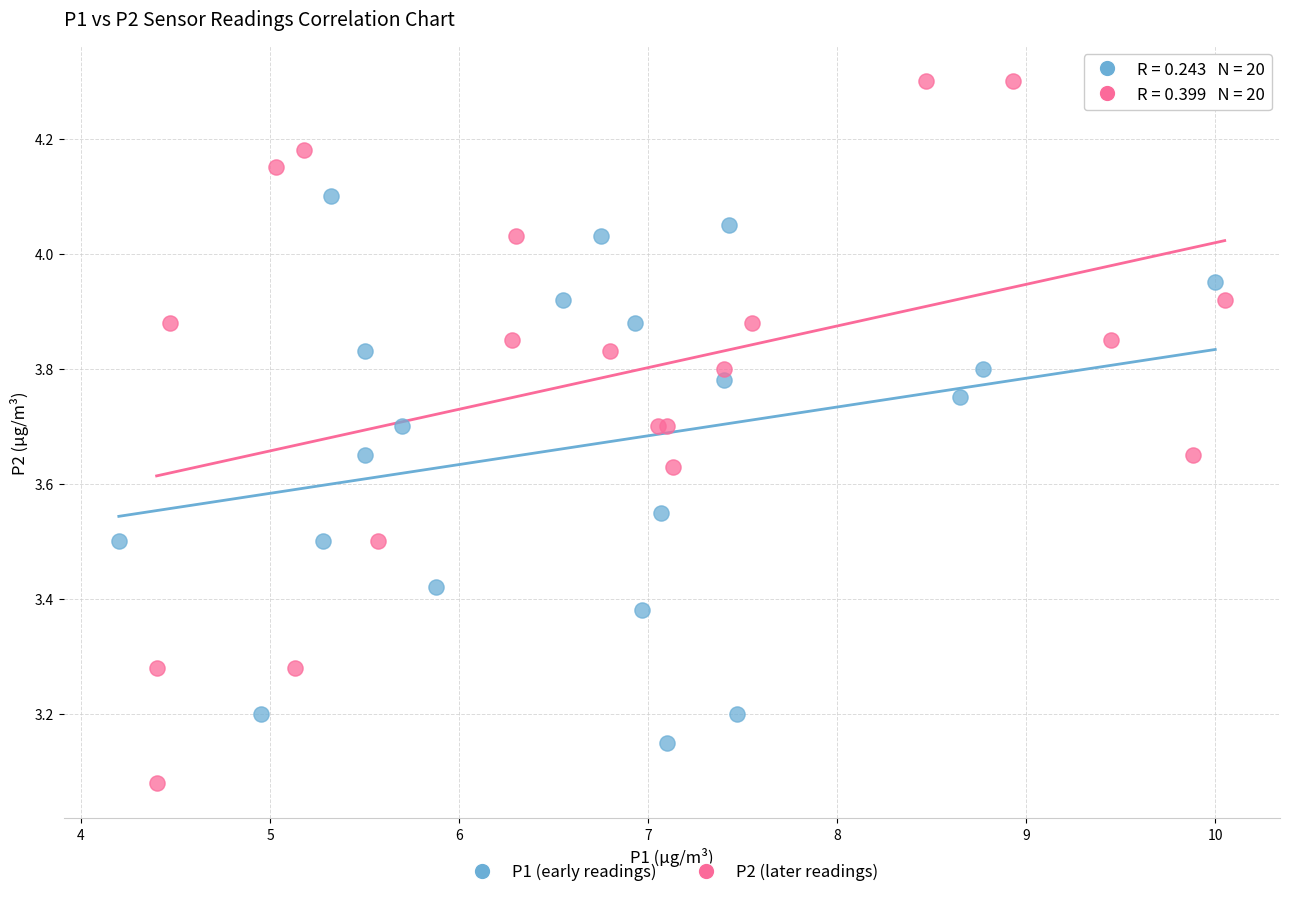

Which series has the widest spread of Y values?

P2 (later readings)